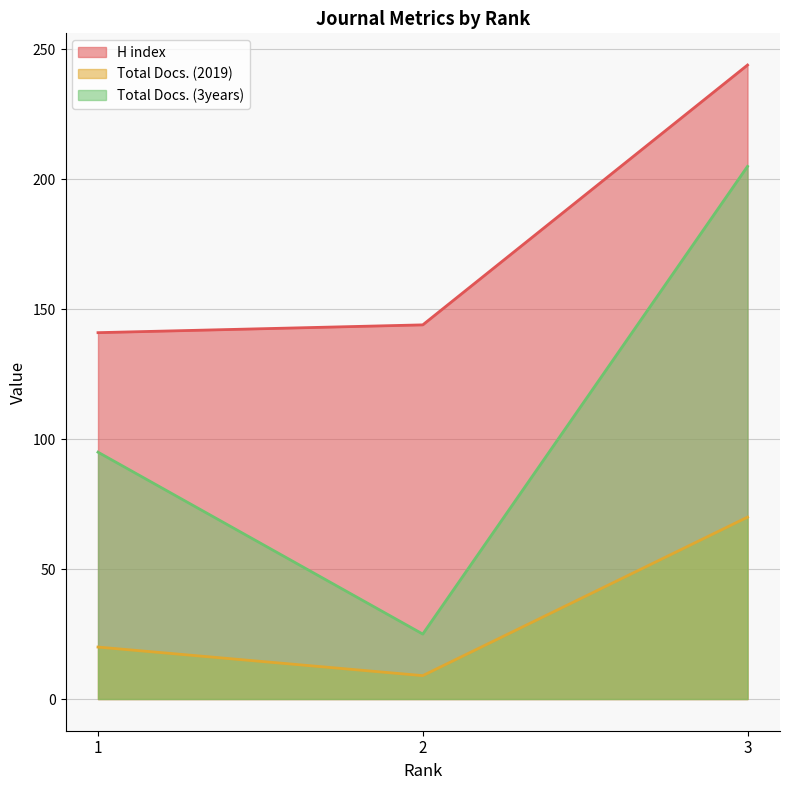

Which series has the largest total across all categories?

H index